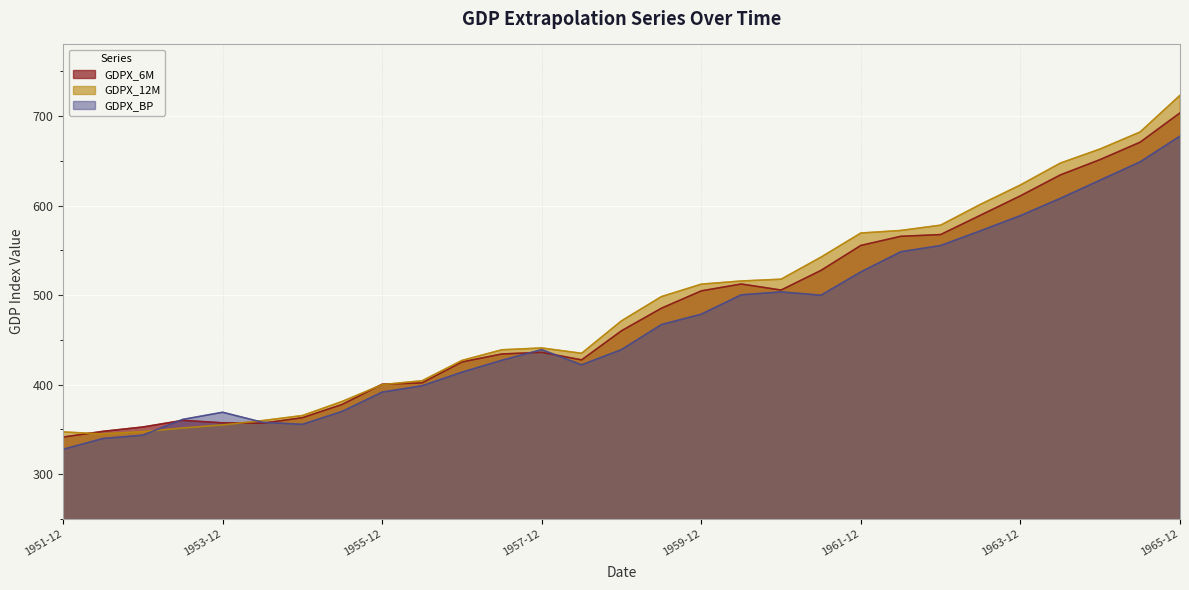

Reading right to left, what are all the values shown in this chart?

GDPX_6M: 703.5	670.7	651.4	634.2	610.9	589.2	567.5	565.6	555.4	527.5	505.6	512.3	504.6	485.2	460.1	427.5	436.0	434.1	425.2	401.9	400.3	377.8	362.9	356.8	357.2	359.9	352.5	347.7	341.3
GDPX_12M: 723.1	682.1	663.2	647.4	623.0	601.3	578.1	572.1	569.3	542.3	517.7	515.7	512.1	498.2	471.2	434.9	440.8	438.8	426.9	404.2	399.9	381.2	365.3	359.7	354.9	351.4	347.3	344.8	347.0
GDPX_BP: 677.5	648.8	628.4	608.0	588.7	571.8	555.3	548.3	525.8	499.8	503.5	500.2	478.6	467.0	439.0	422.0	439.0	427.1	413.8	398.6	391.5	370.0	355.5	357.8	369.0	361.0	343.4	339.7	327.6